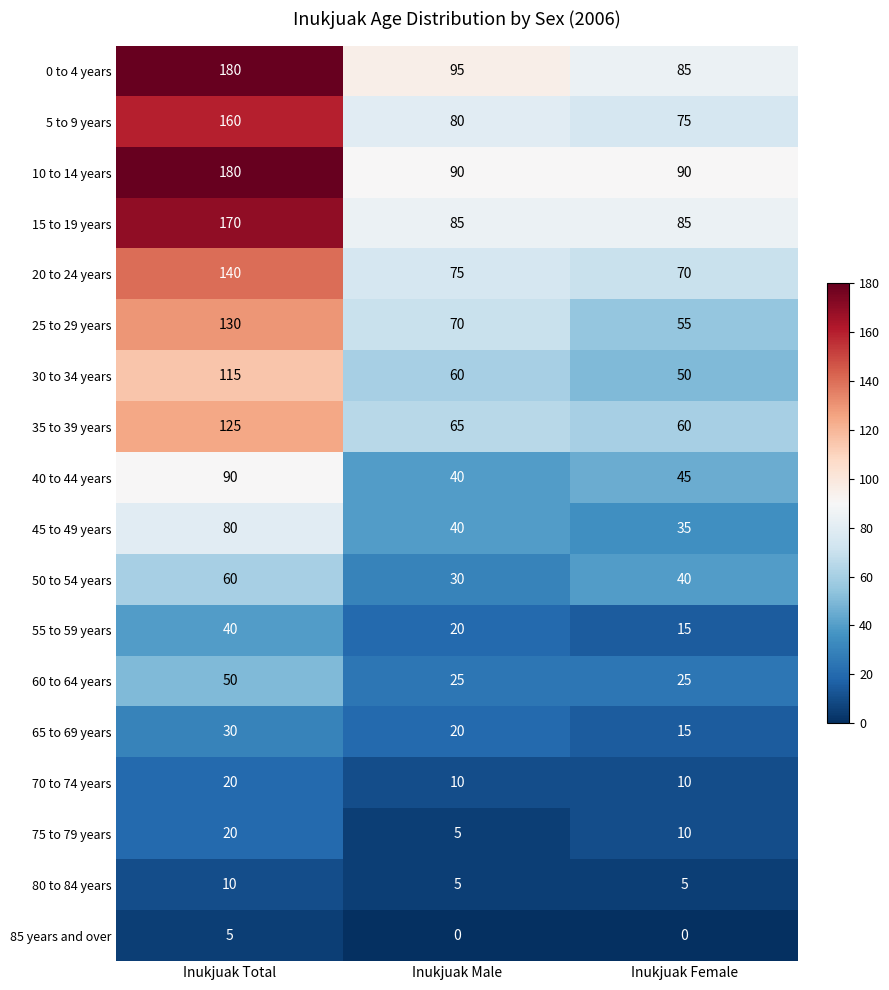

True or false: 30 to 34 years has a value of 19 at Inukjuak Female.

False